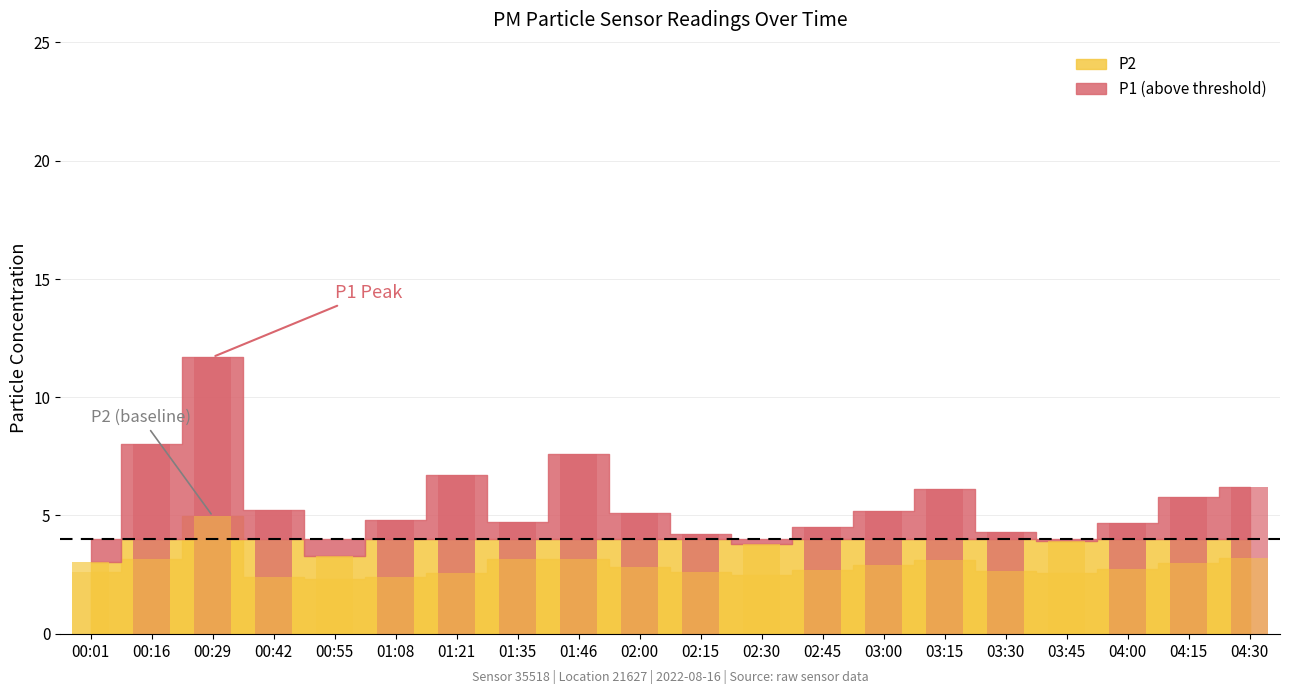

Reading right to left, list all the values displayed in this chart.

P1: 04:30=6.2	04:15=5.8	04:00=4.7	03:45=3.9	03:30=4.3	03:15=6.1	03:00=5.2	02:45=4.5	02:30=3.8	02:15=4.2	02:00=5.1	01:46=7.6	01:35=4.7	01:21=6.7	01:08=4.8	00:55=3.3	00:42=5.2	00:29=11.7	00:16=8.0	00:01=3.0
P2: 04:30=3.2	04:15=3.0	04:00=2.8	03:45=2.5	03:30=2.6	03:15=3.1	03:00=2.9	02:45=2.7	02:30=2.5	02:15=2.6	02:00=2.8	01:46=3.1	01:35=3.2	01:21=2.5	01:08=2.4	00:55=2.3	00:42=2.4	00:29=5.0	00:16=3.1	00:01=2.6